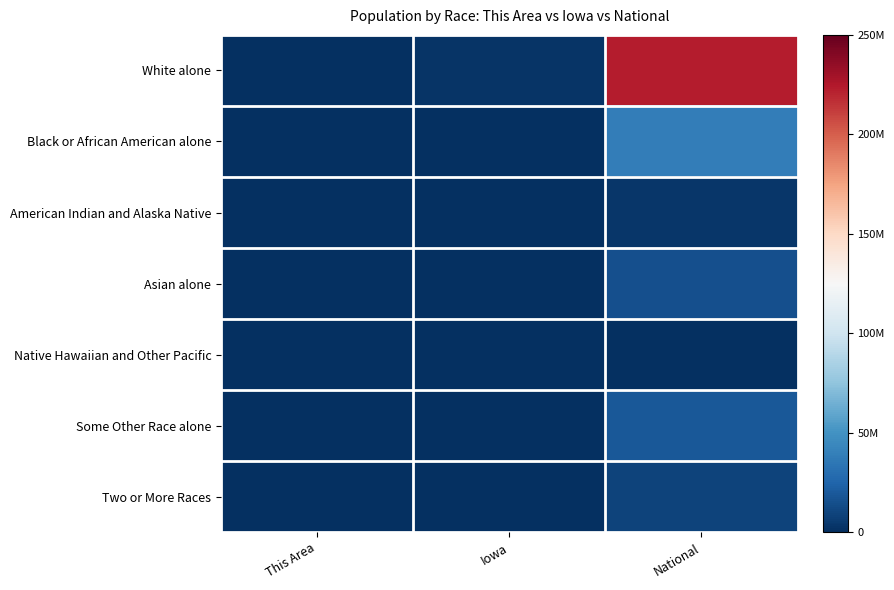

Which series has the largest range (max minus min)?

White alone